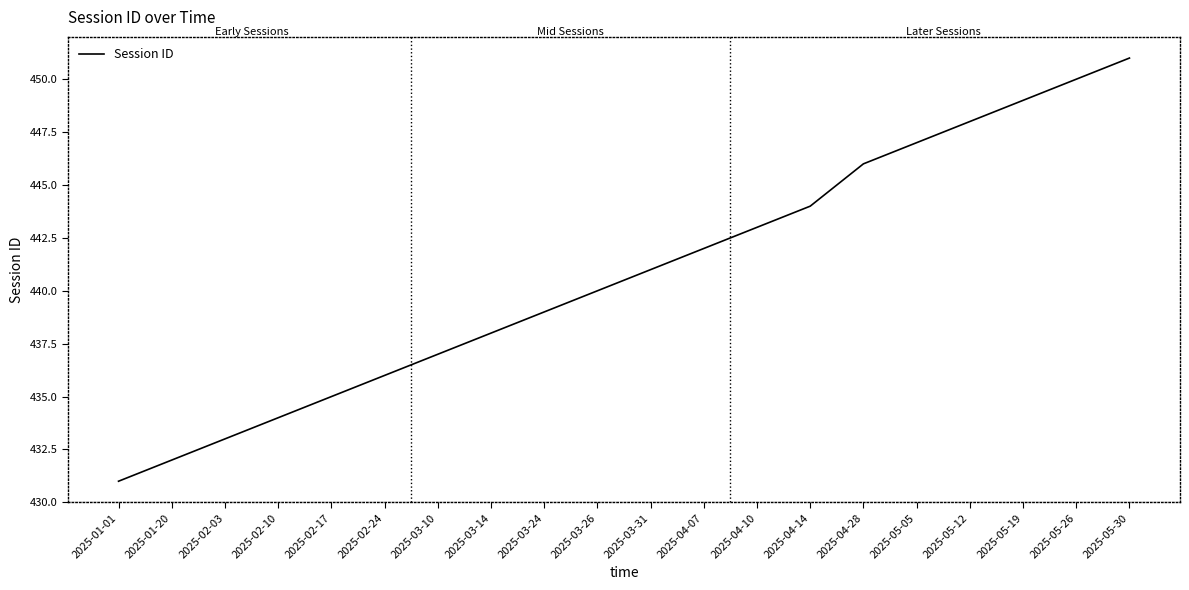

Is it true that the value at 2025-05-12 is 448?

True